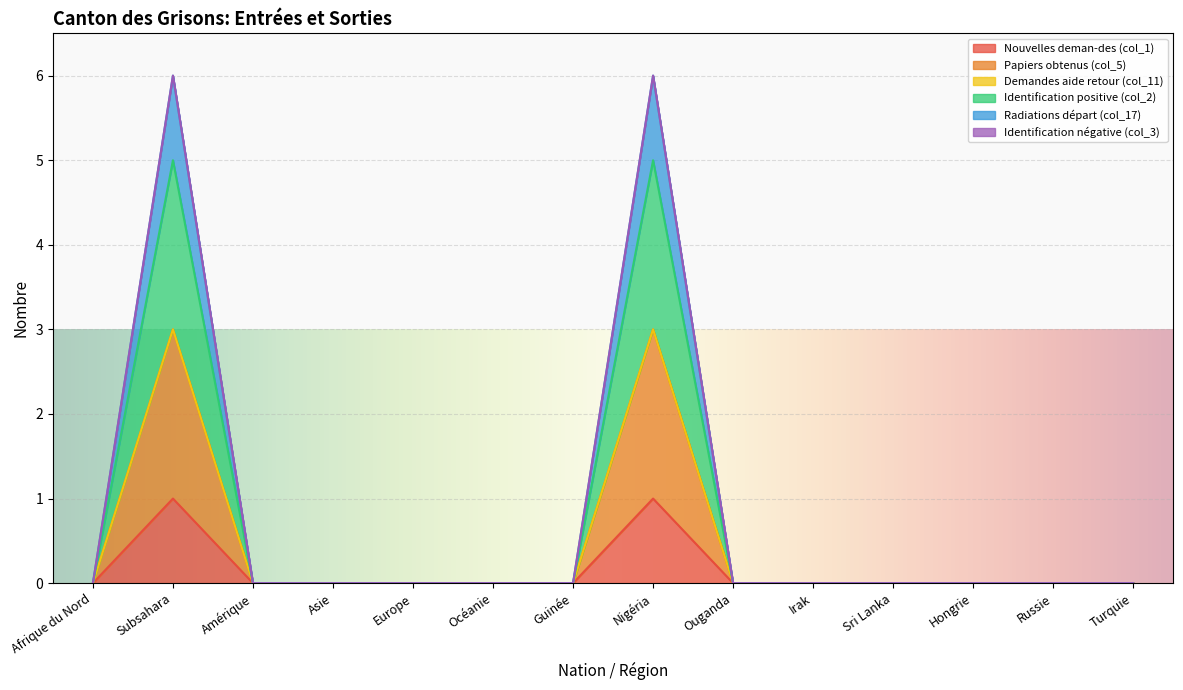

What is the label of the 10th point from the right?

Europe